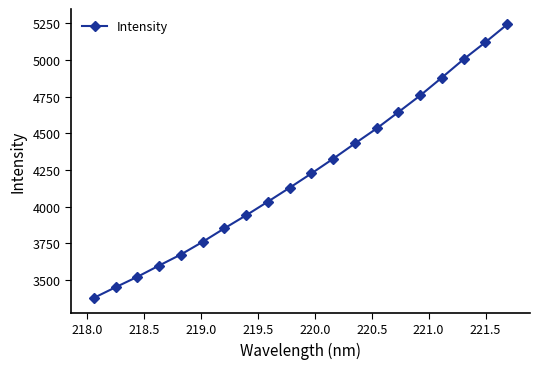

What is the value of the 14th point from the left?

4532.9